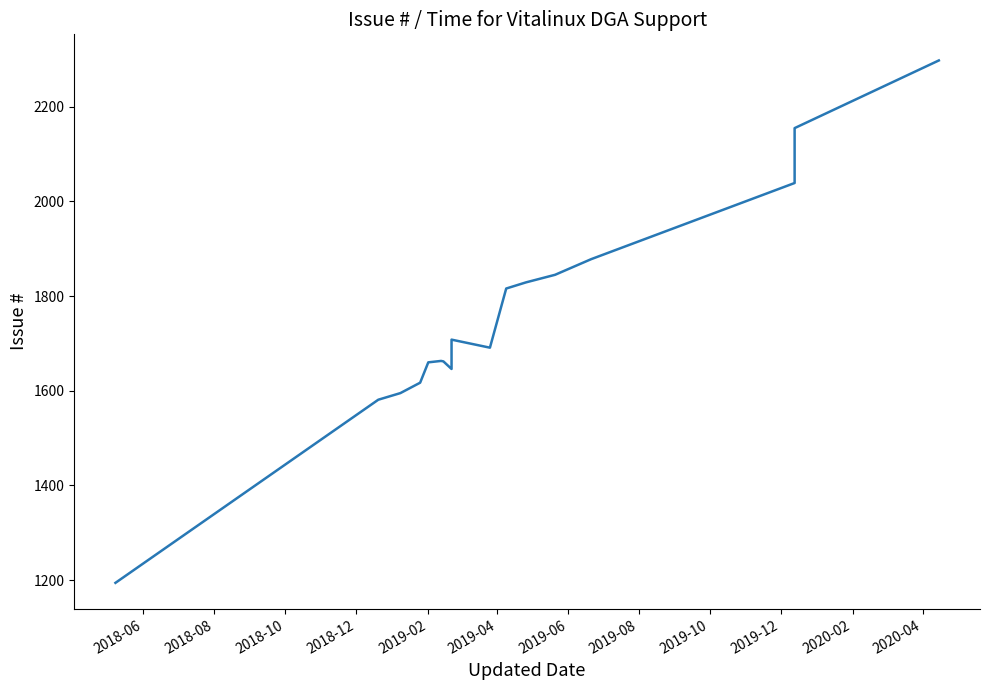

What is the maximum value shown in the chart?

2298